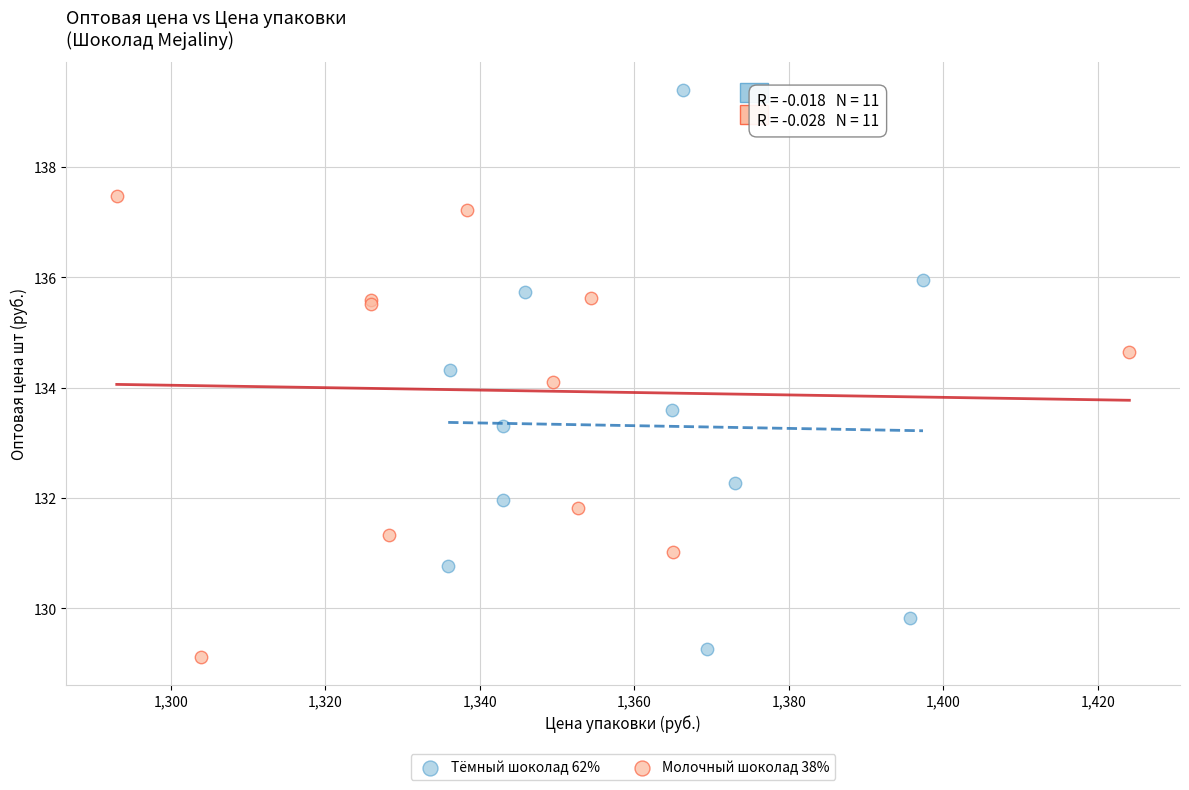

What are all the series names shown in the legend?

Тёмный шоколад 62%, Молочный шоколад 38%